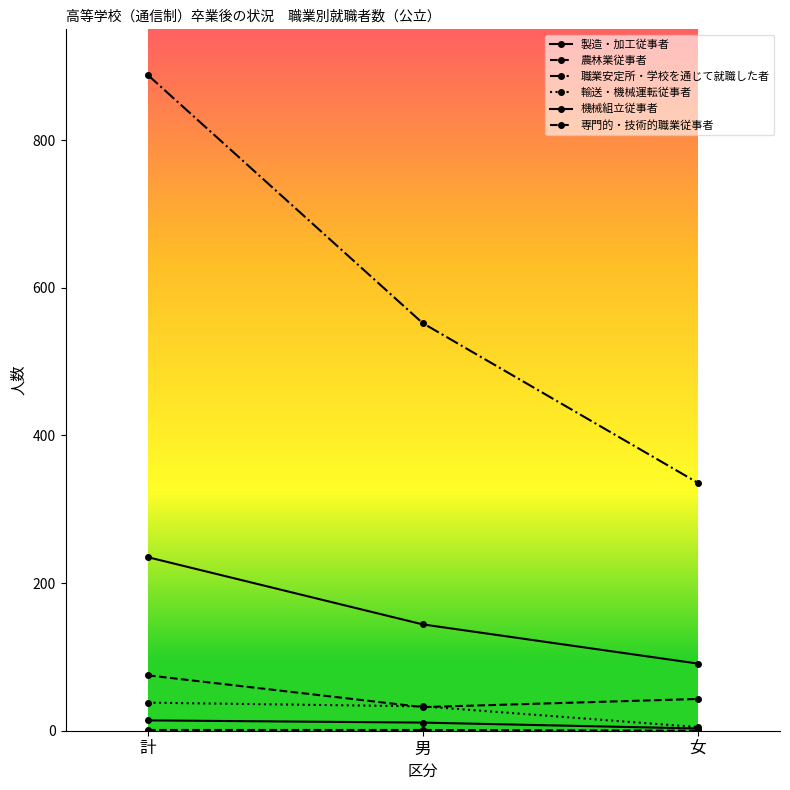

What is the difference between the maximum and second lowest values in the 輸送・機械運転従事者 series?

5